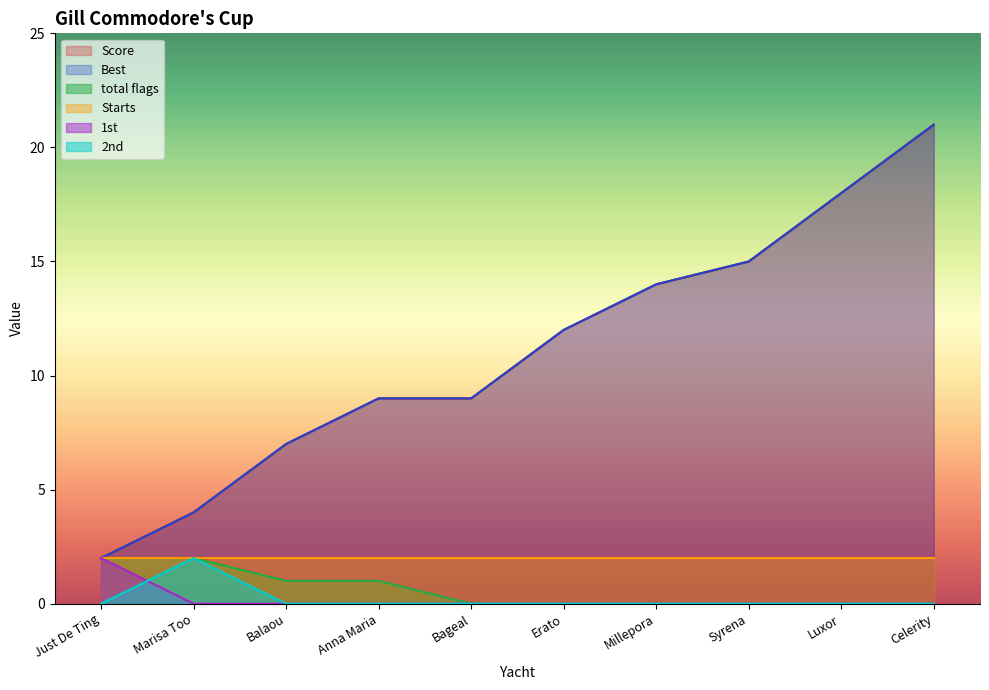

Is the value of Best at Bageal greater than the value of Score at Balaou?

Yes